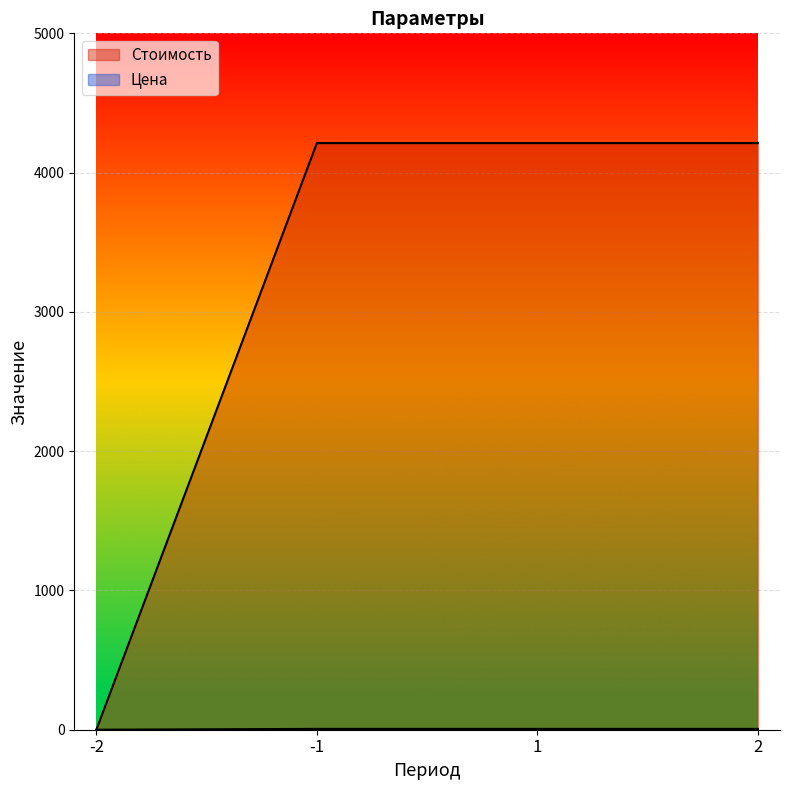

Which label corresponds to the largest value in the chart?

-1